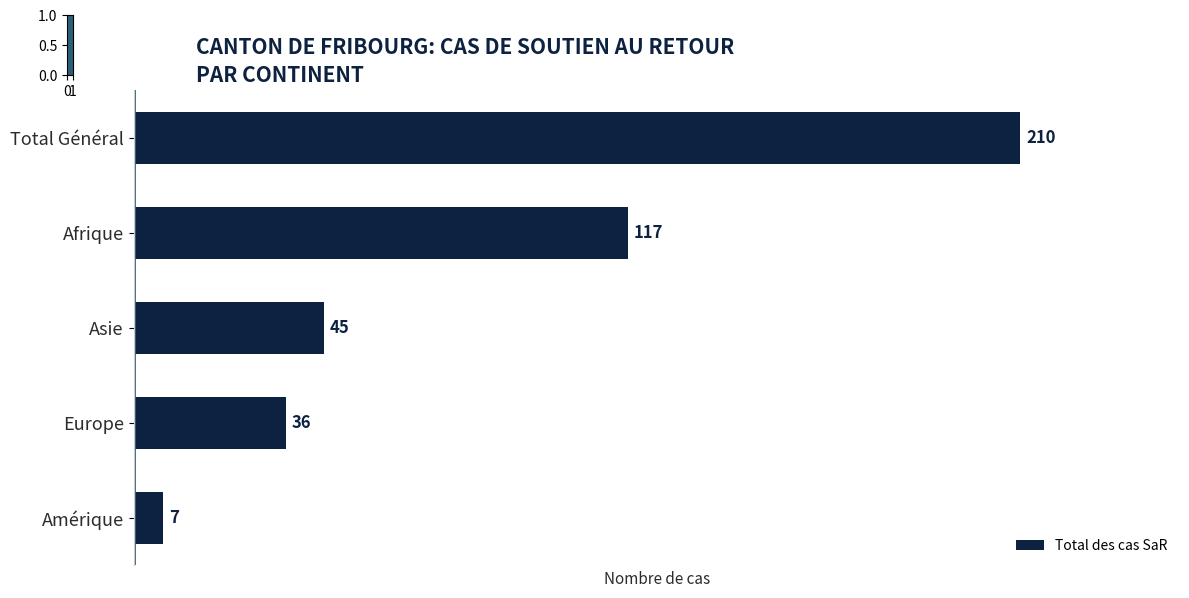

What is the maximum value shown in the chart?

210